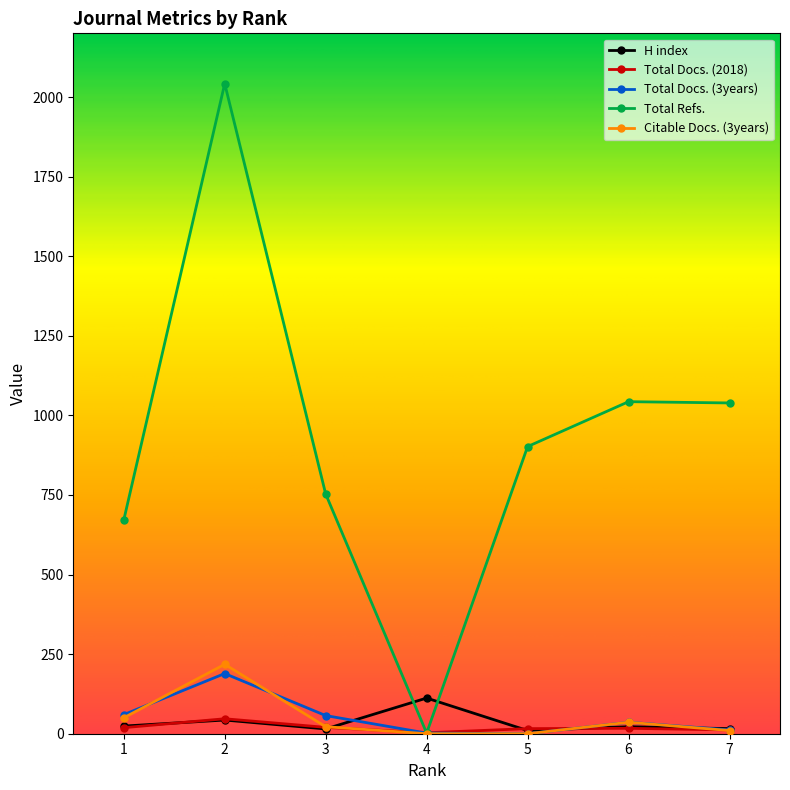

True or false: Total Docs. (3years) has more than 0 interior local peaks.

True